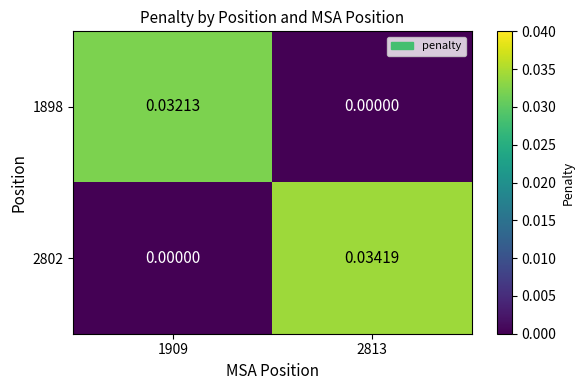

How many values in 1898 are above zero?

1